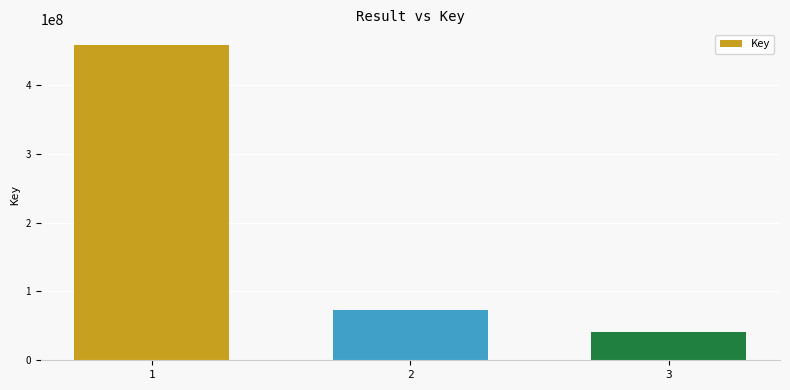

The chart shows a value of 107069775 at 2. True or false?

False